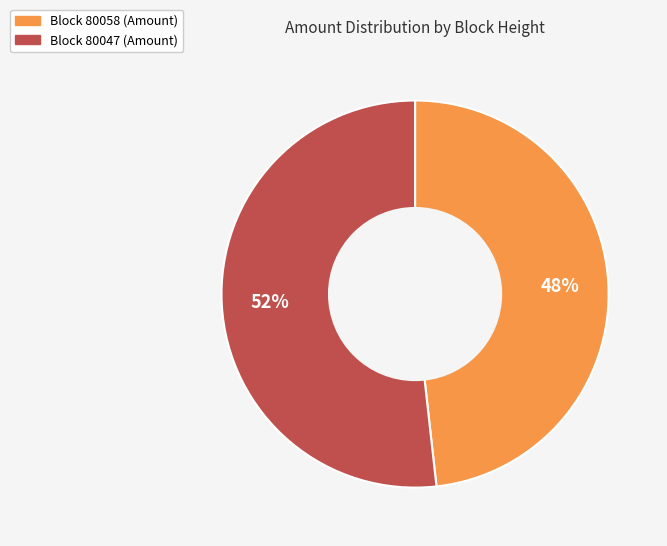

Is there any slice that represents more than half of the pie?

Yes